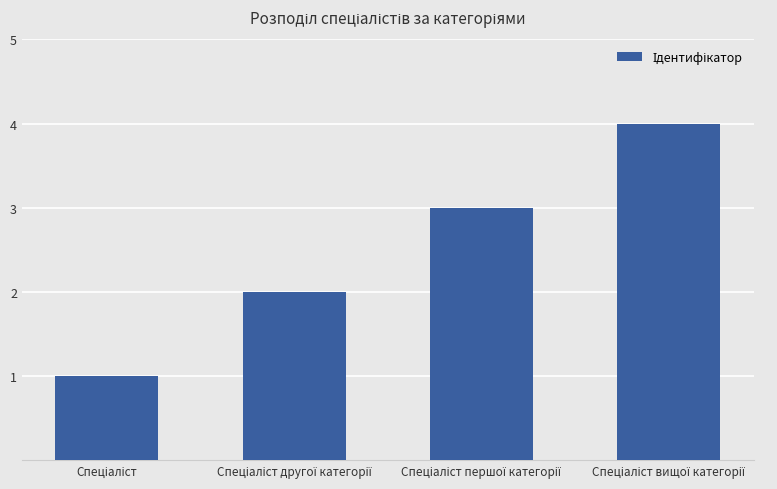

Are the bars horizontal?

No